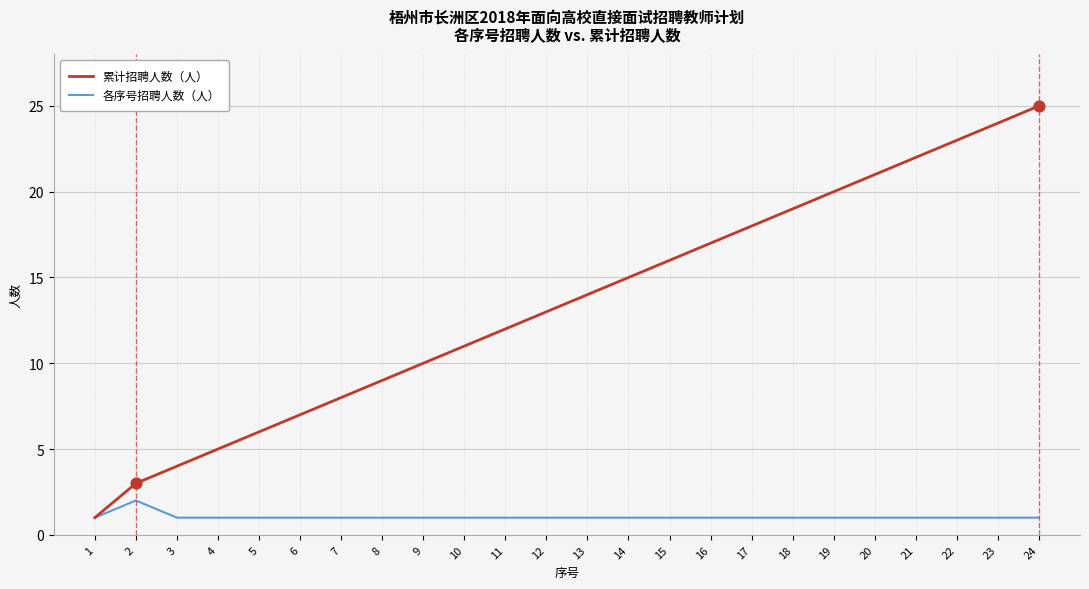

Between 5 and 21, which series saw the biggest shift?

累计招聘人数（人）